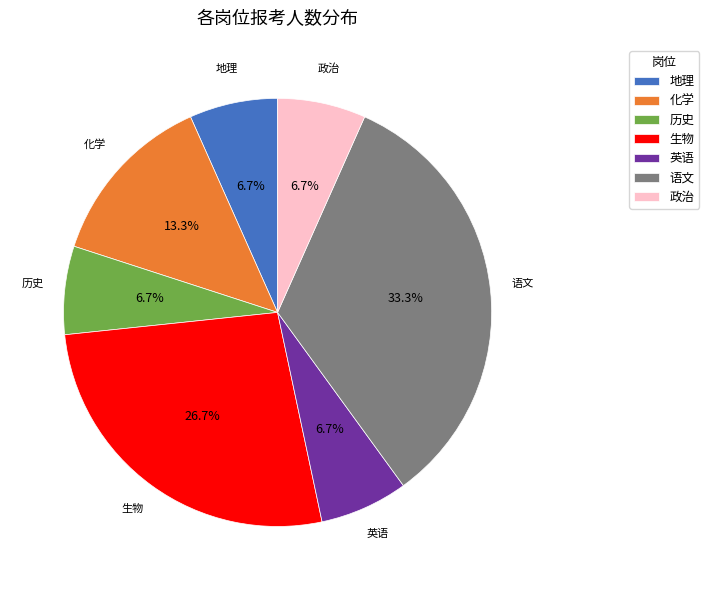

Approximately how many times larger is the value at 地理 compared to 化学?

0.5